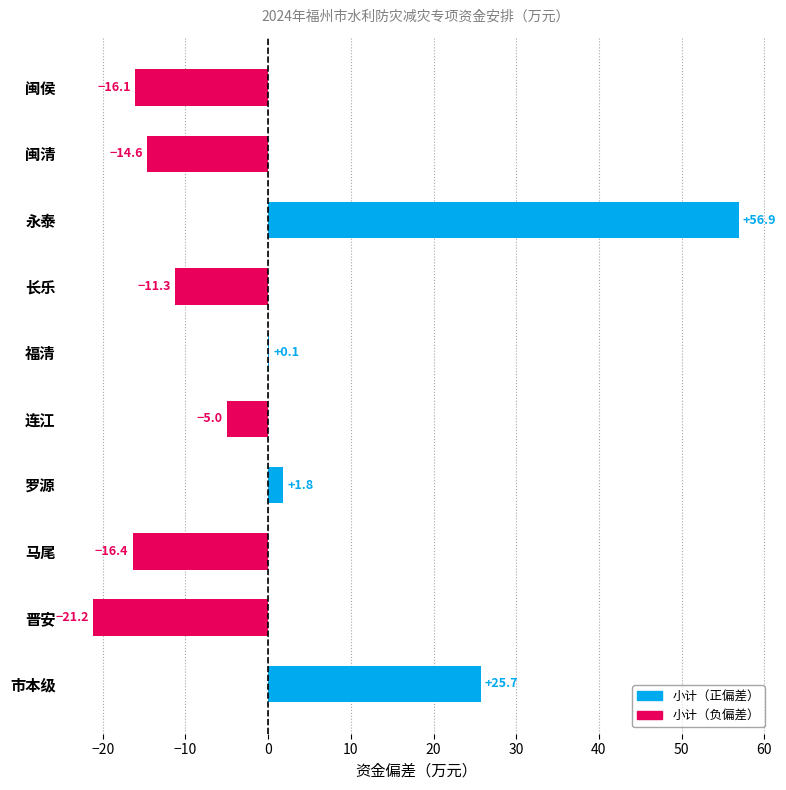

How many distinct data groups are displayed?

1